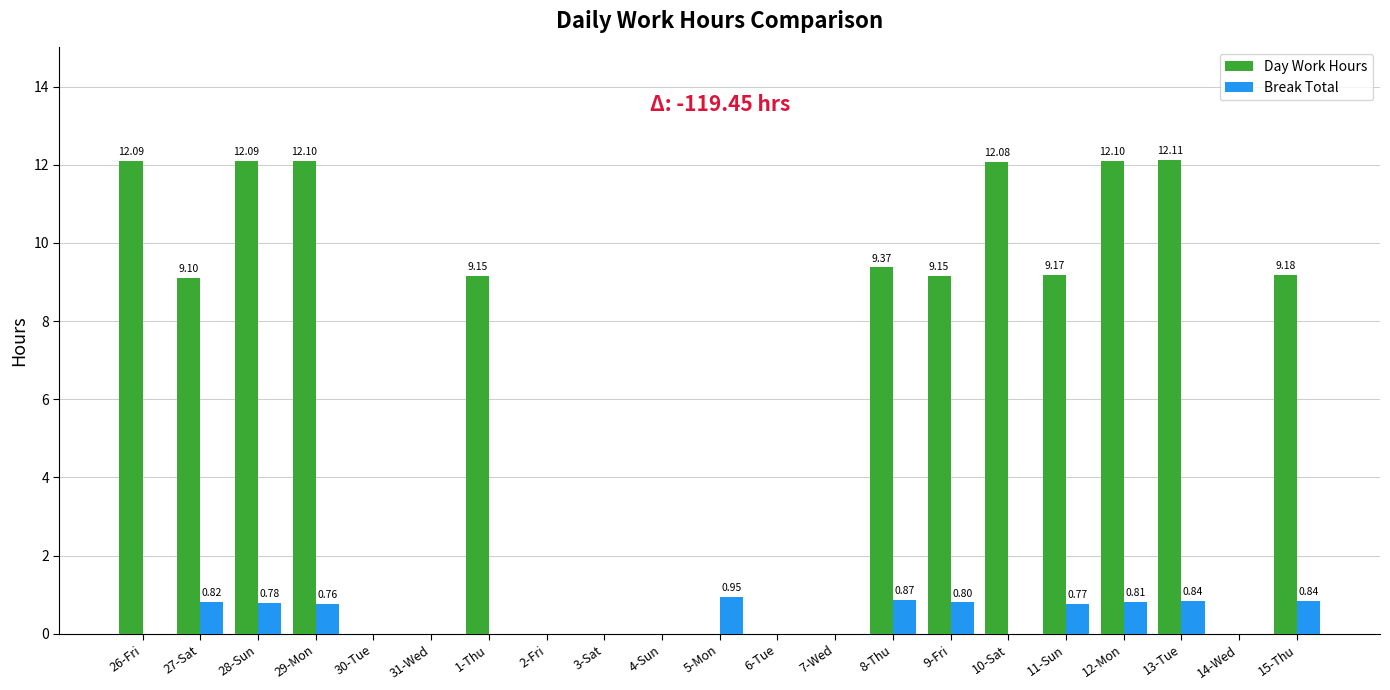

At which category is the sum across all series the highest?

13-Tue